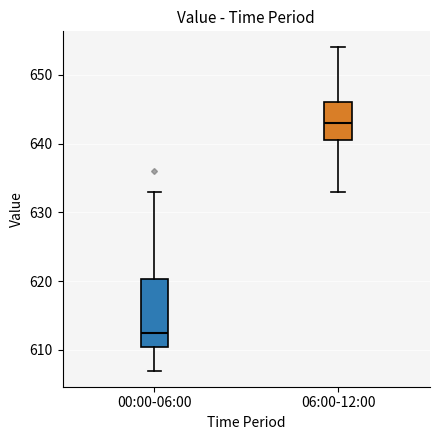

Where does the lower whisker of the box for 00:00-06:00 end on the y-axis? The values are not printed on the chart, so give them approximately, as read against the axis.

607